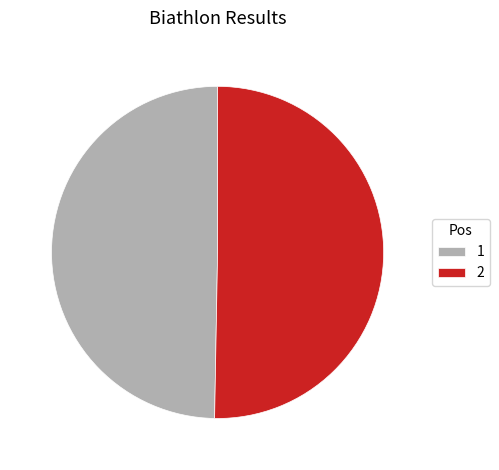

Which has a higher value, 2 or 1?

2